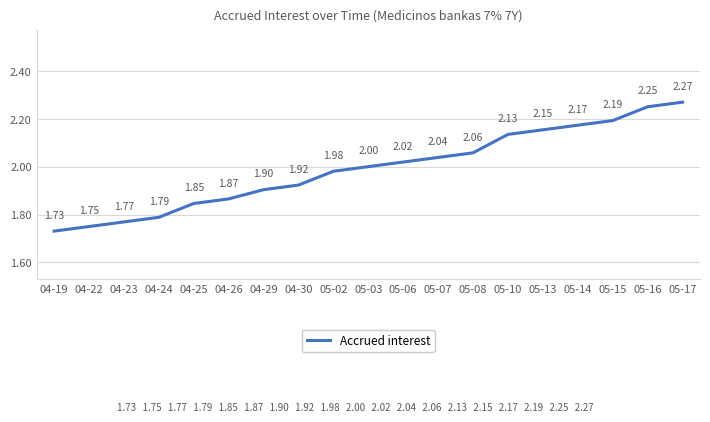

Where is the data nearest to the value 2?

05-03